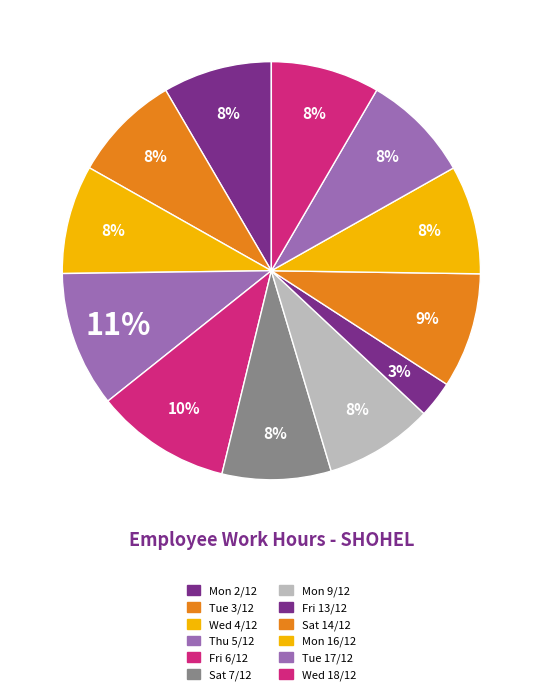

How many segments does this pie chart have?

12